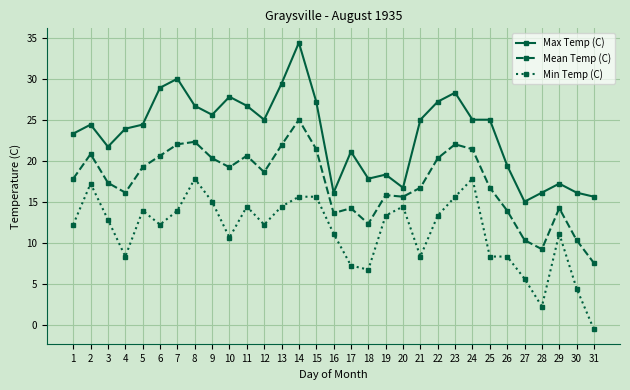

True or false: Min Temp (C) and Max Temp (C) cross at least once.

False